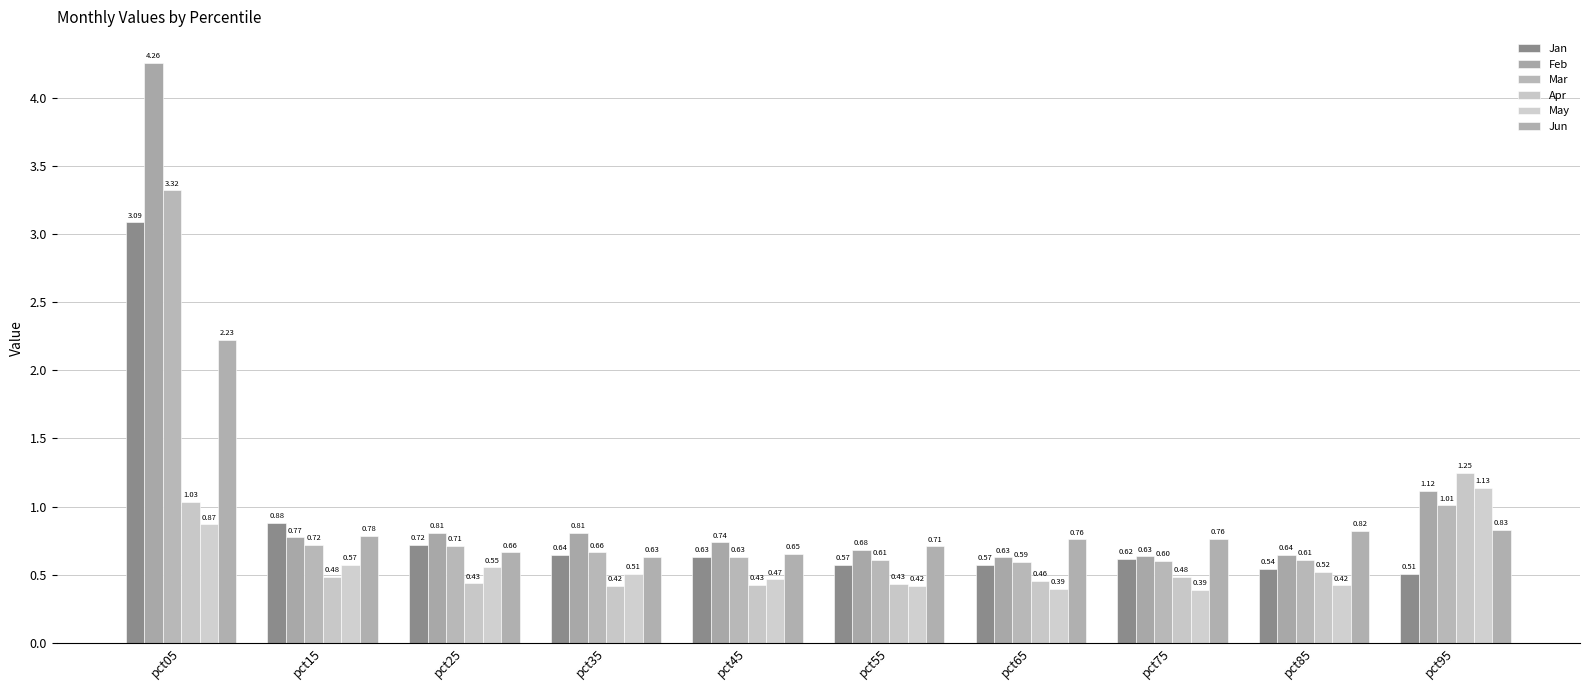

Which series changed the most between pct45 and pct75?

Jun